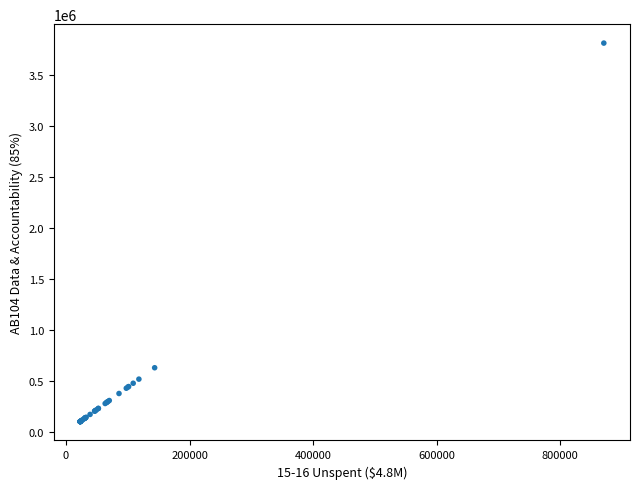

What Y value in the scatter plot is closest to 1955346?

627952